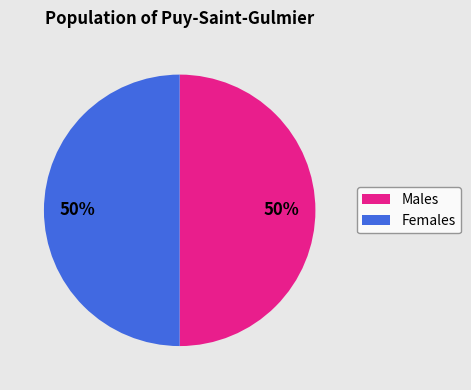

How many slices are in this pie chart?

2